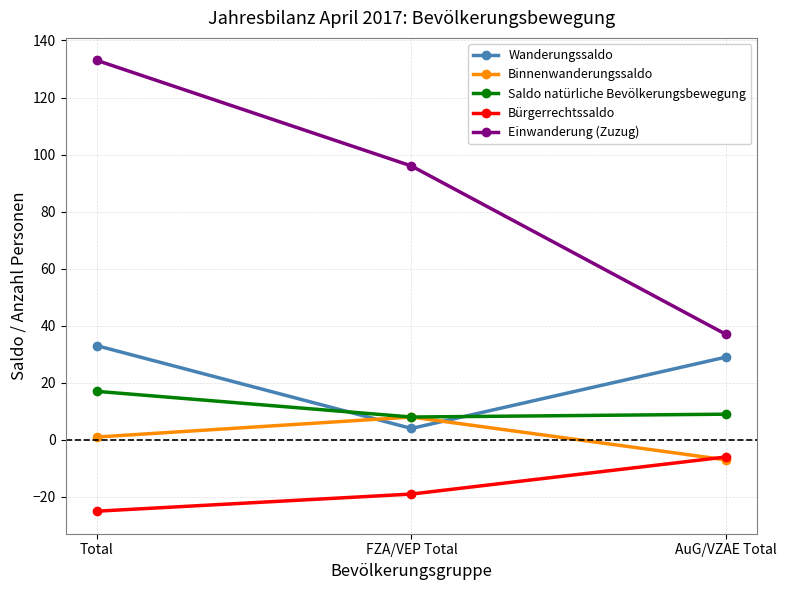

Which series has the largest total across all categories?

Einwanderung (Zuzug)